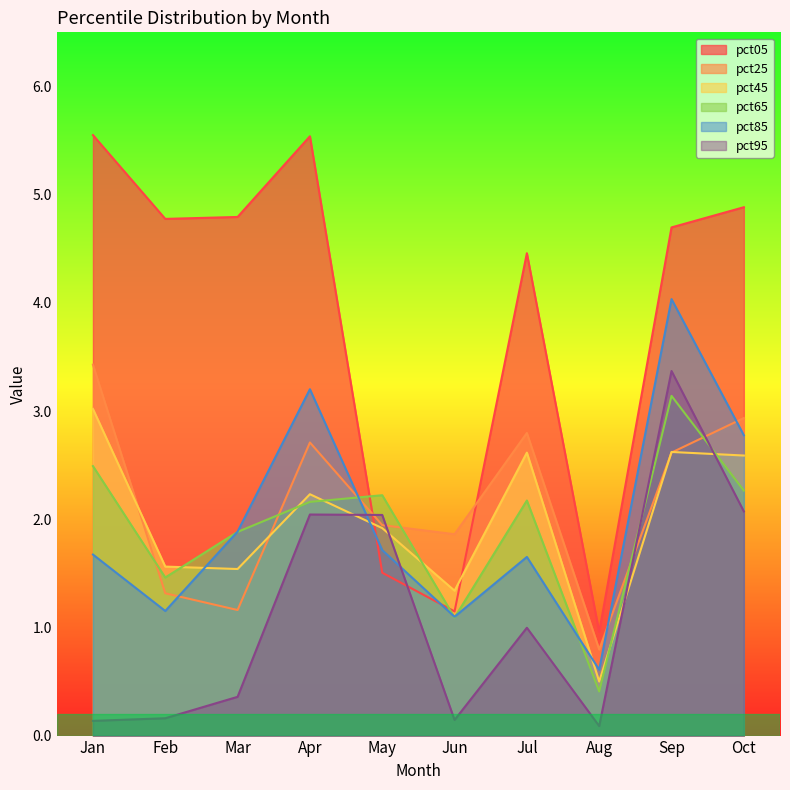

What is the difference between the pct65 values at Jan and Feb?

1.0